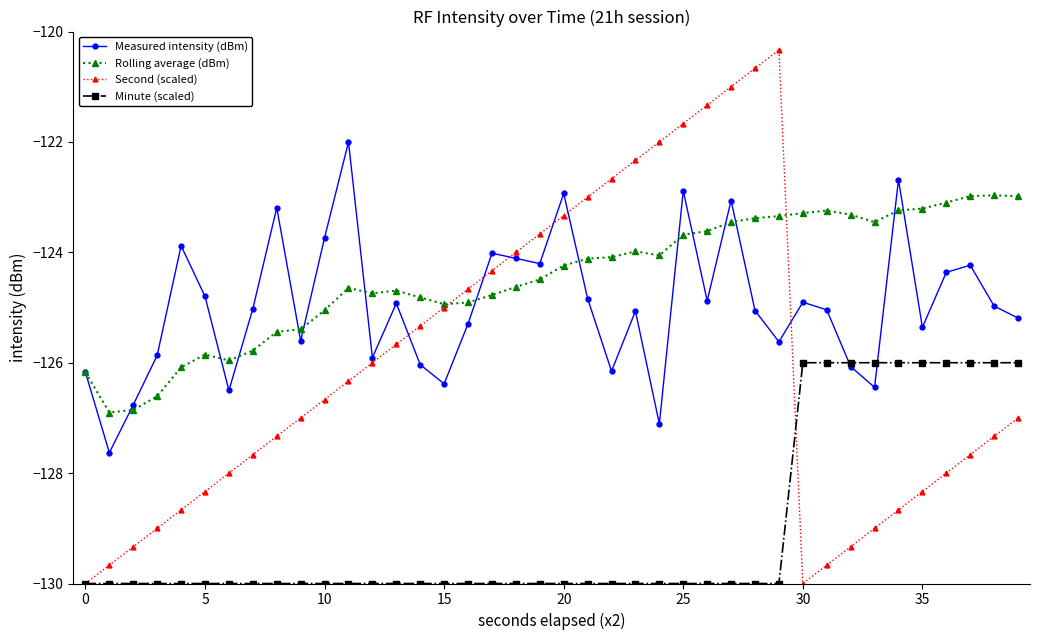

Which series has the largest total across all categories?

Rolling average (dBm)